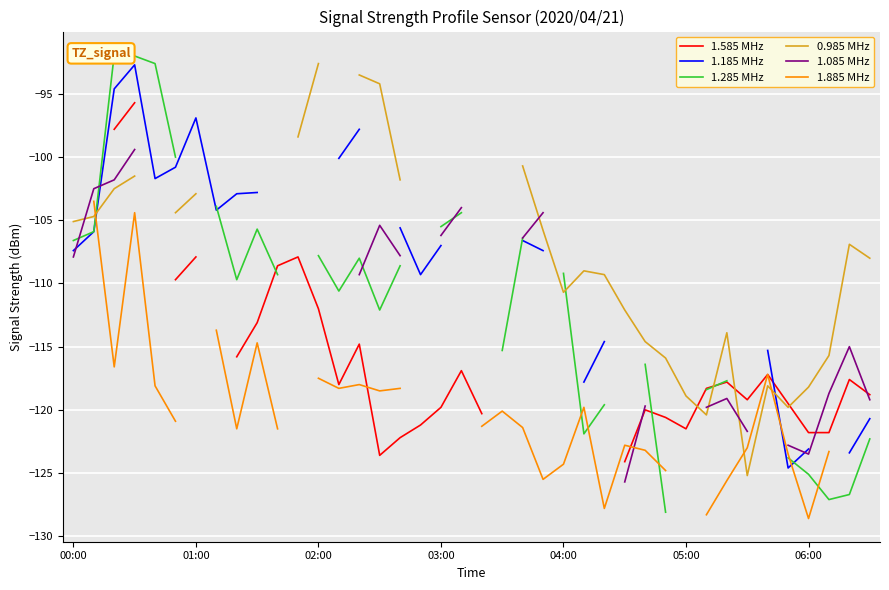

Between 17 and 20, which series saw the biggest shift?

1.585 MHz